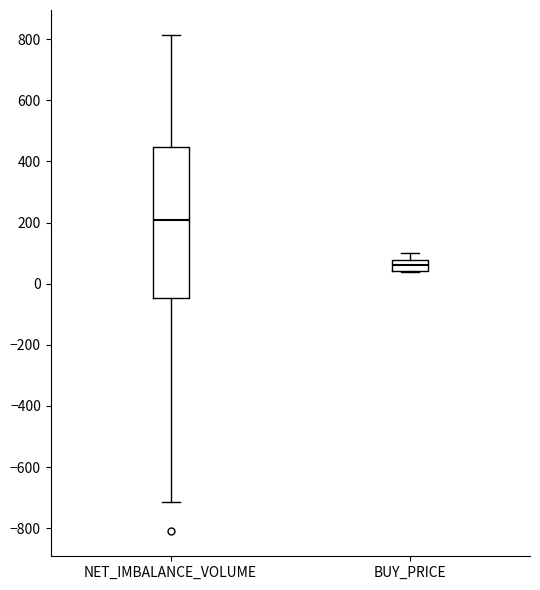

Which box's median line is the lowest?

BUY_PRICE